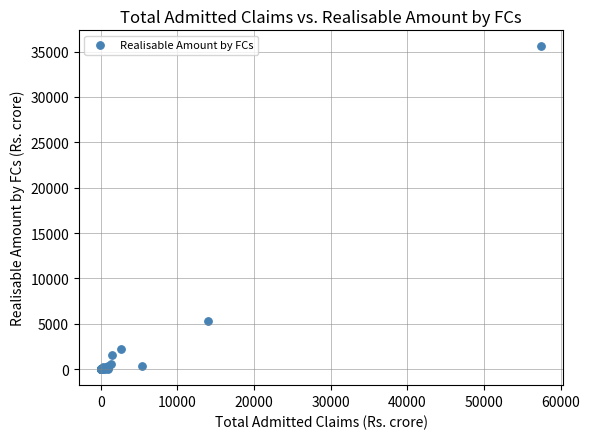

What Y value in the scatter plot is closest to 17785?

5320.0